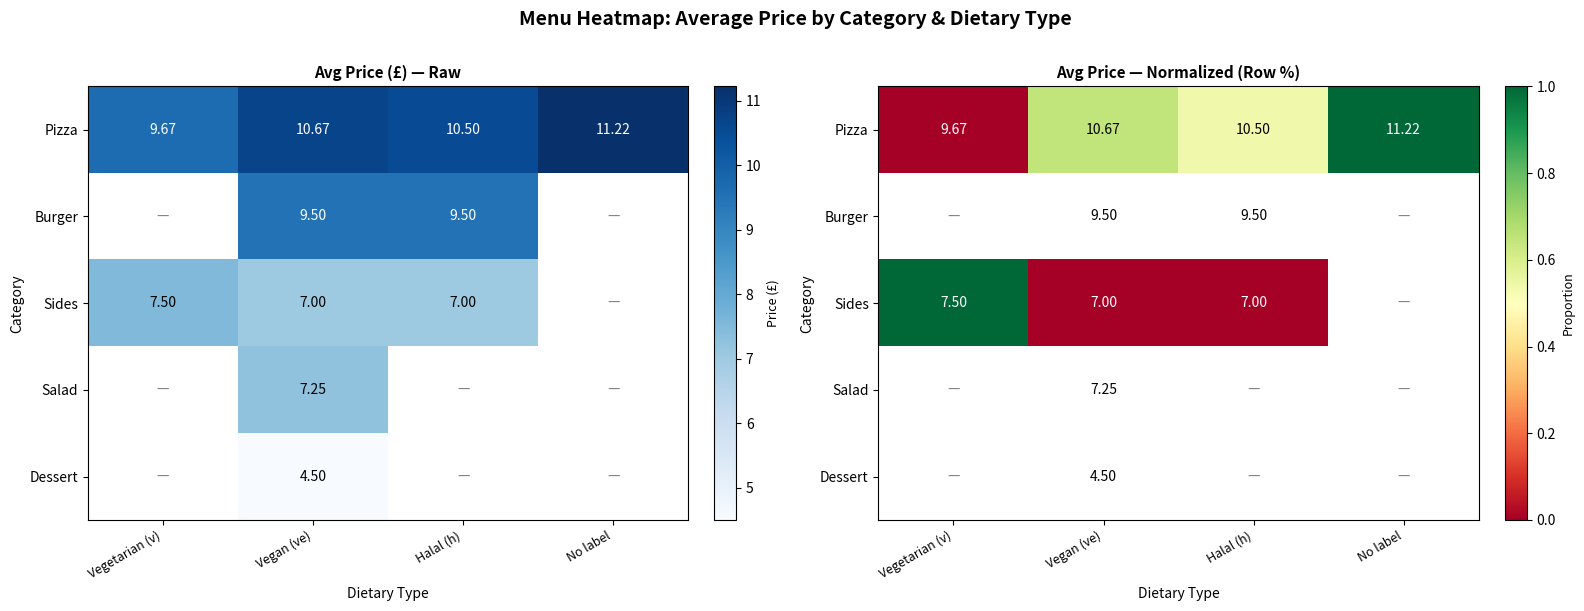

Which series has the largest total across all categories?

Pizza